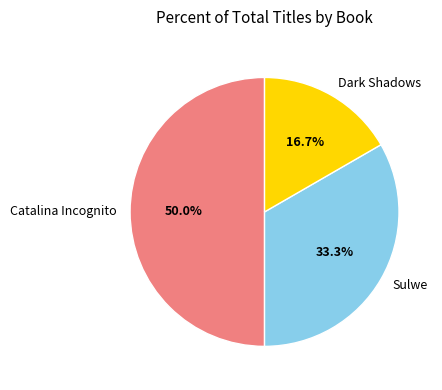

To the nearest percent, what is the average slice percentage?

33%